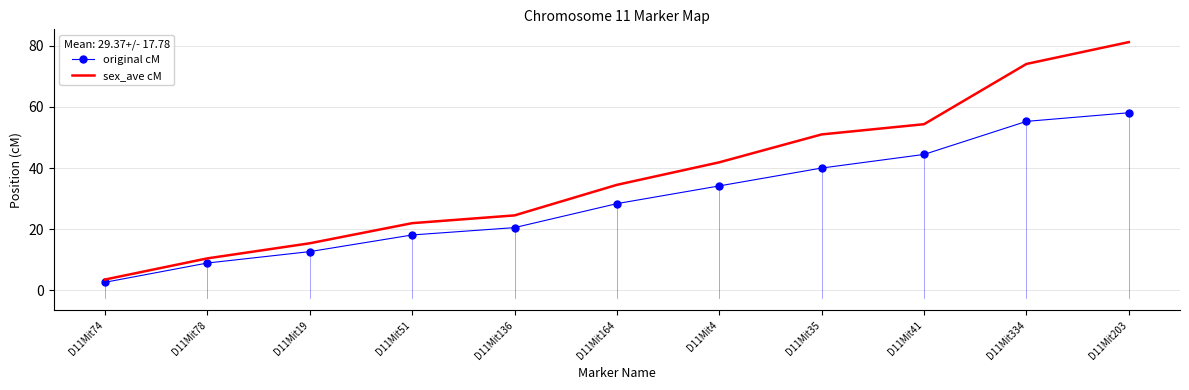

Count the number of data series in this chart.

2